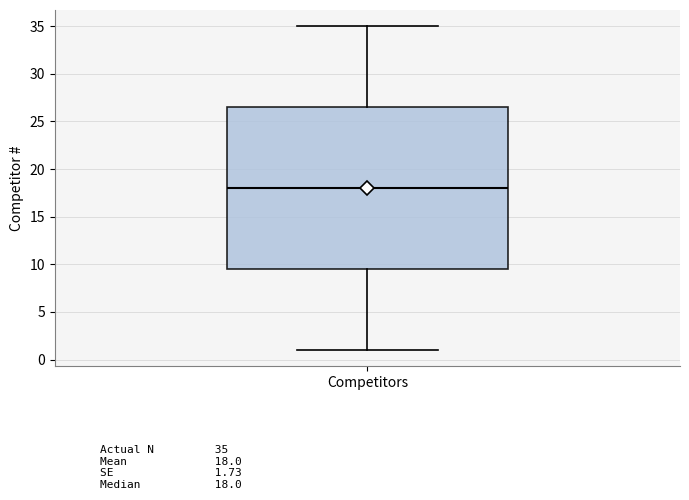

Read this box plot against the y-axis: the position of the median line, the range covered by the box, and the ends of both whiskers. The values are not printed on the chart, so give them approximately, as read against the axis.

median 18.0, box 9.5 to 26.5, whiskers 1.0 to 35.0